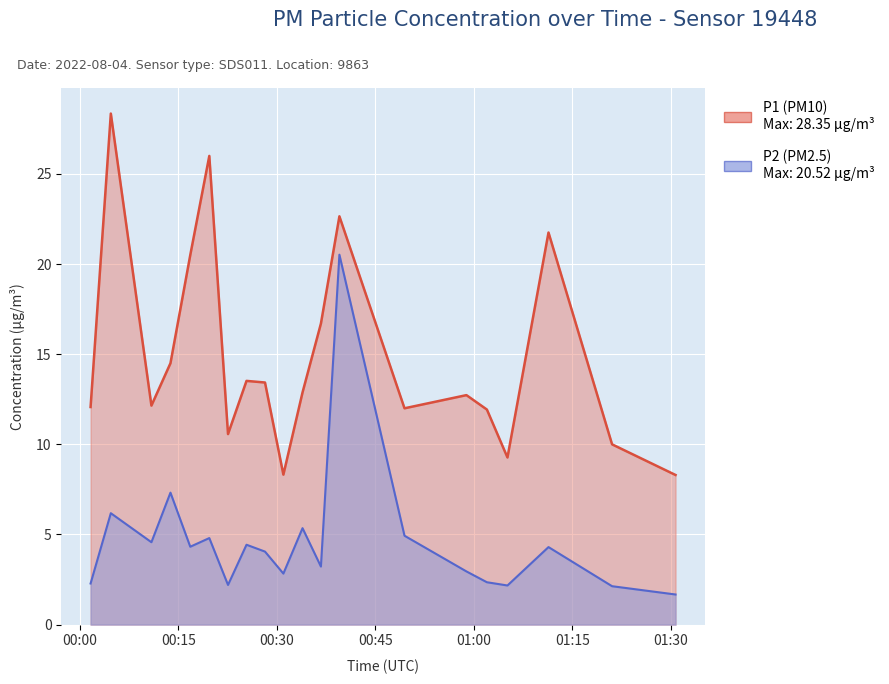

What is the value of the P1 point at the 20th from the left?

8.3